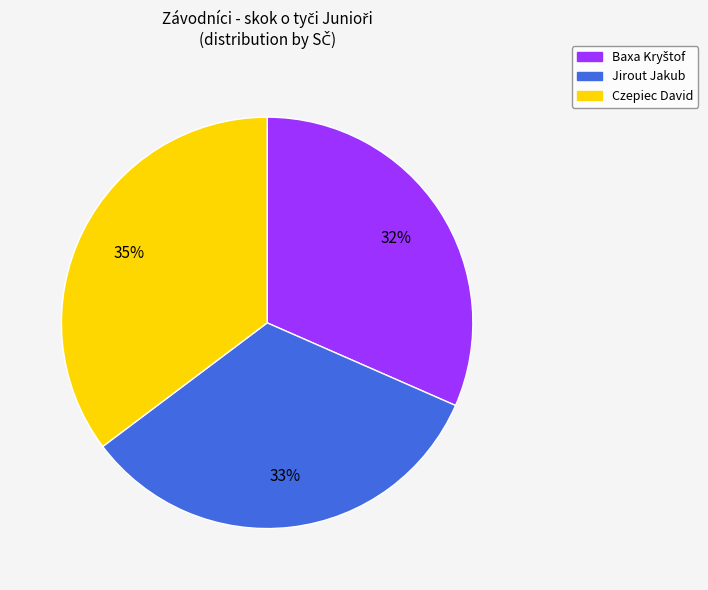

What is the largest slice in the pie chart?

Czepiec David